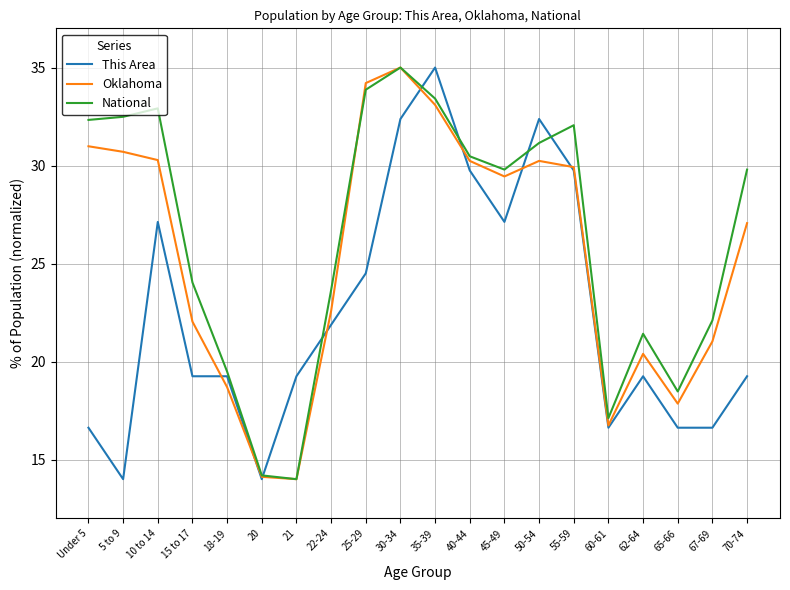

At which label does National first exceed 29?

Under 5